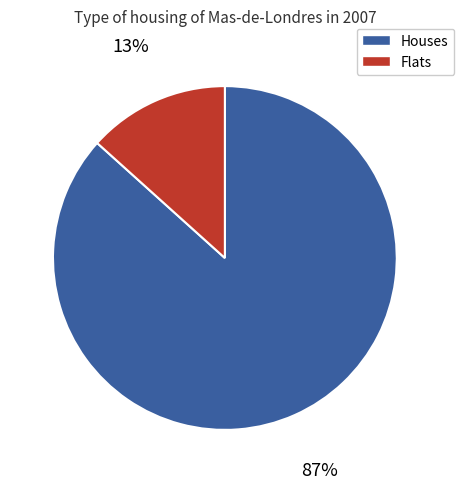

To the nearest percent, what is the average slice percentage?

50%